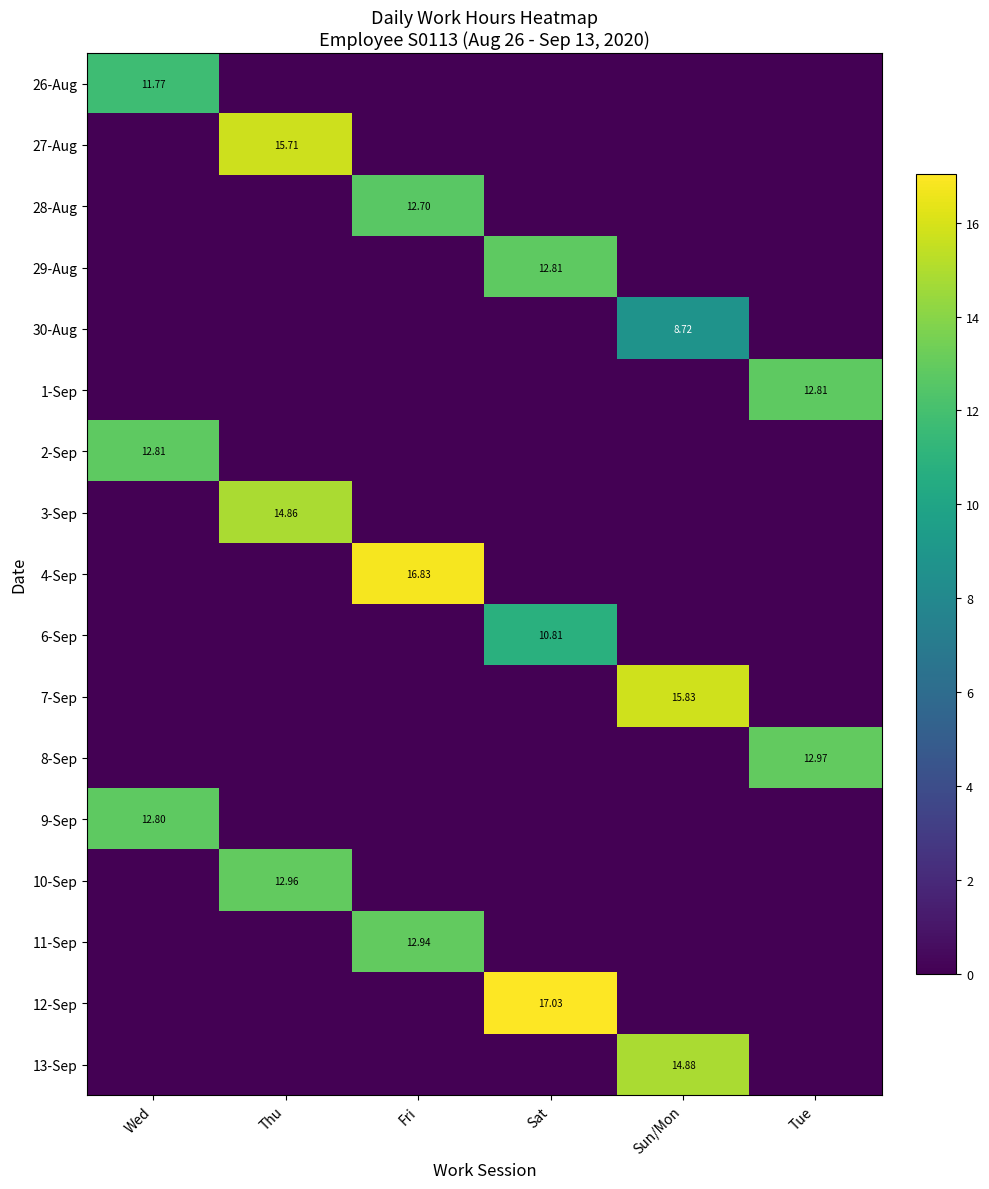

Which series has the largest total across all categories?

12-Sep